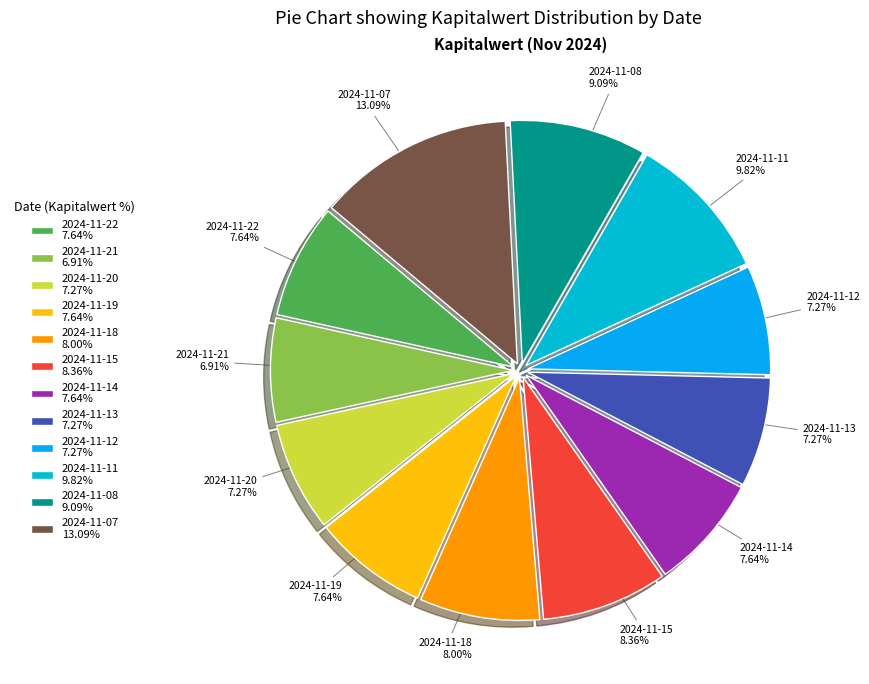

What percentage is NOT represented by 2024-11-08?

90.9%